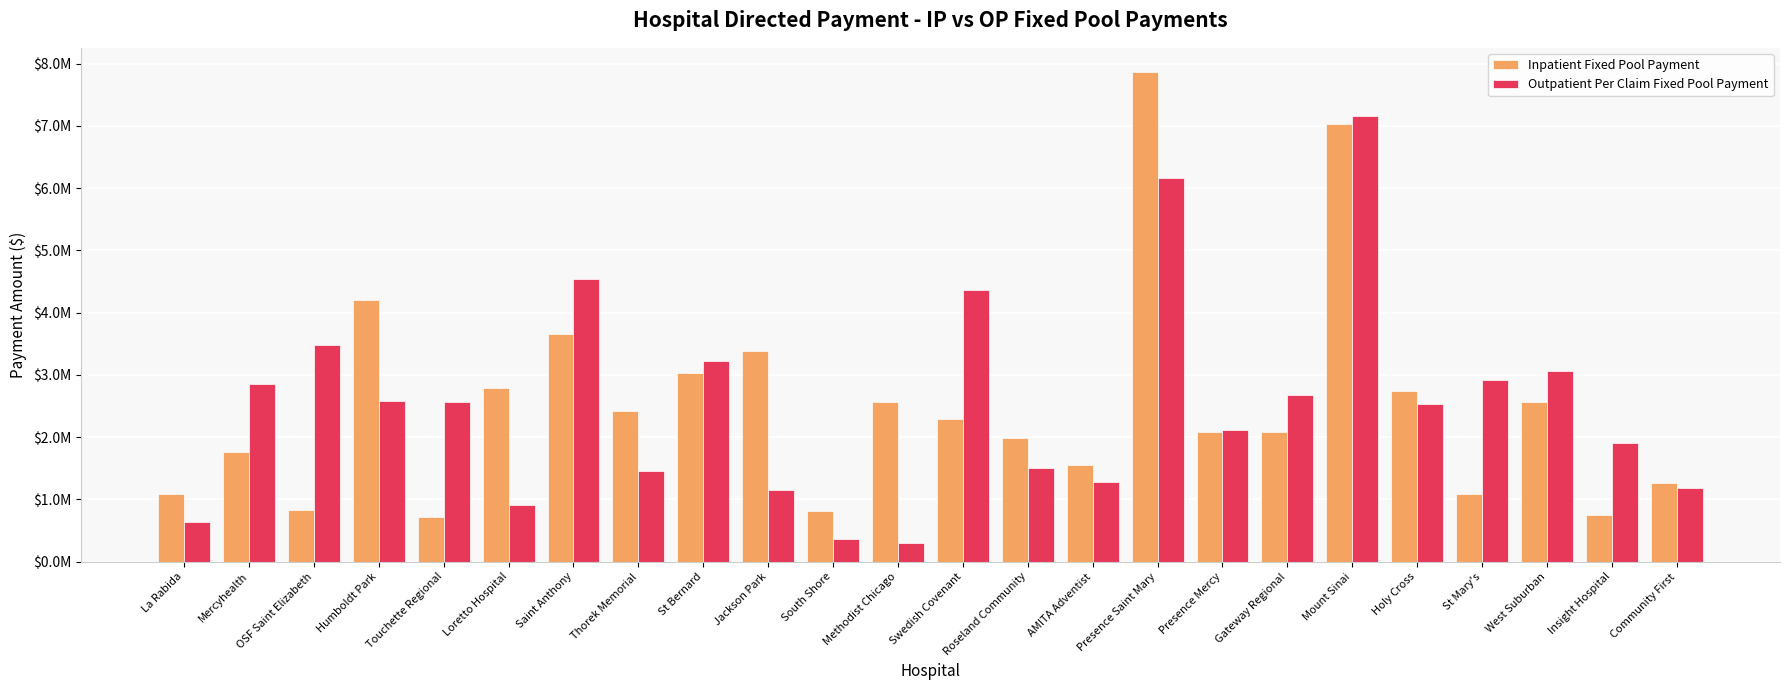

What is the sum of the Outpatient Per Claim Fixed Pool Payment values at Touchette Regional and Methodist Chicago?

2877869.4